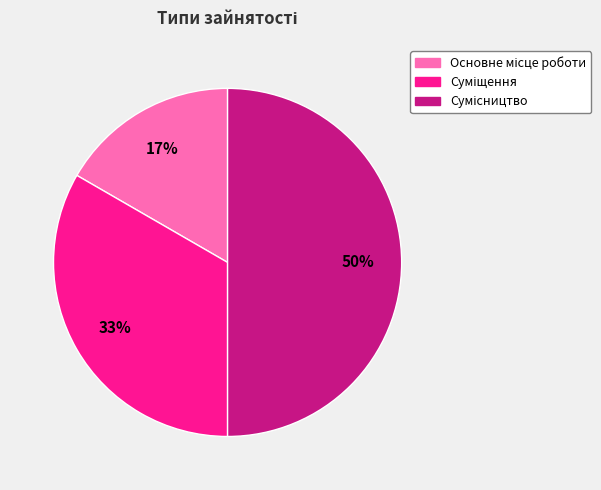

How many slices are in this pie chart?

3